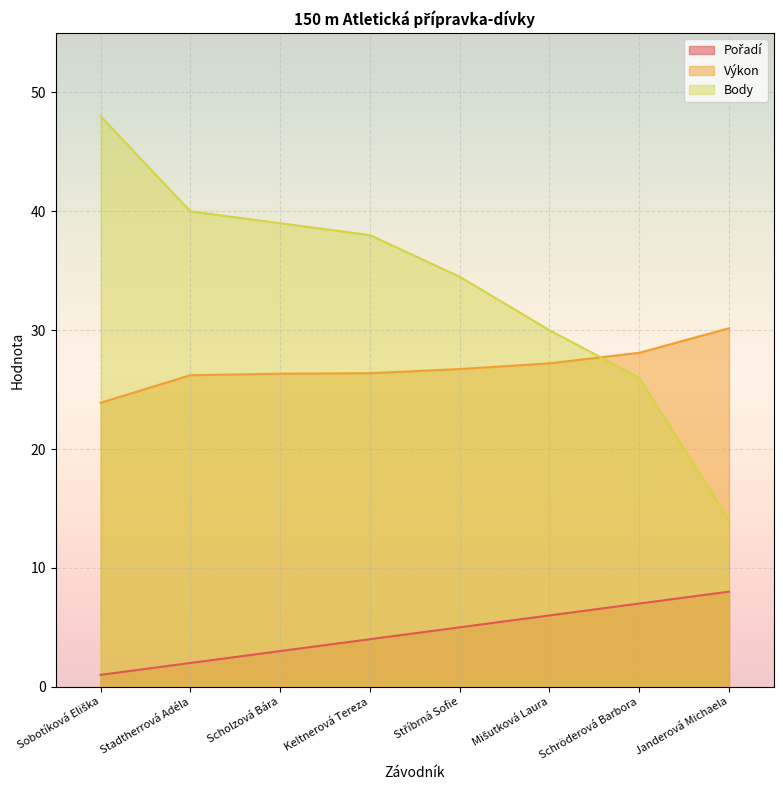

What is the average value of the Výkon series?

26.9